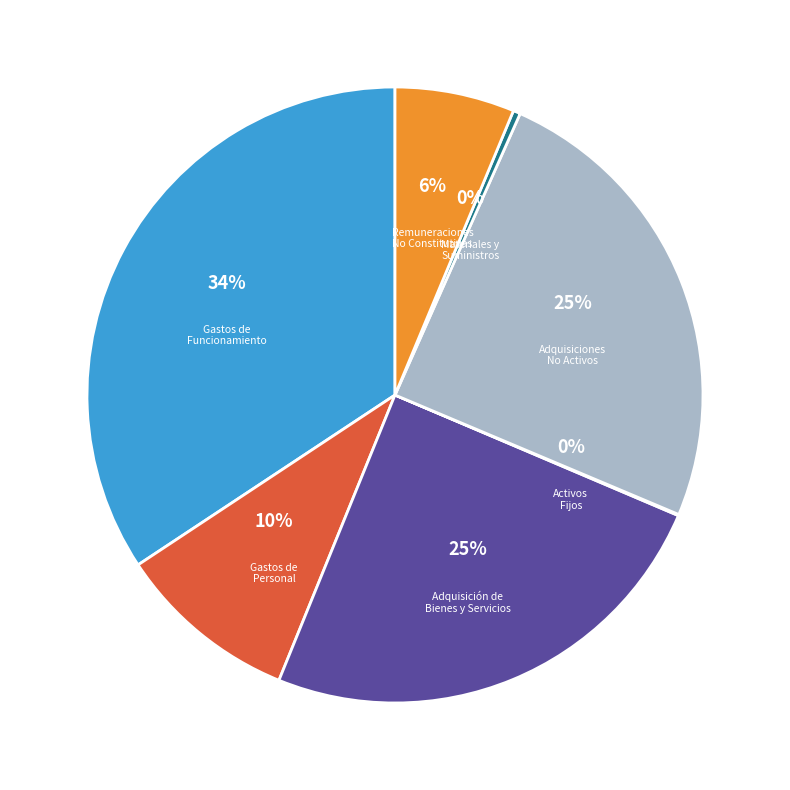

How many slices are in this pie chart?

7